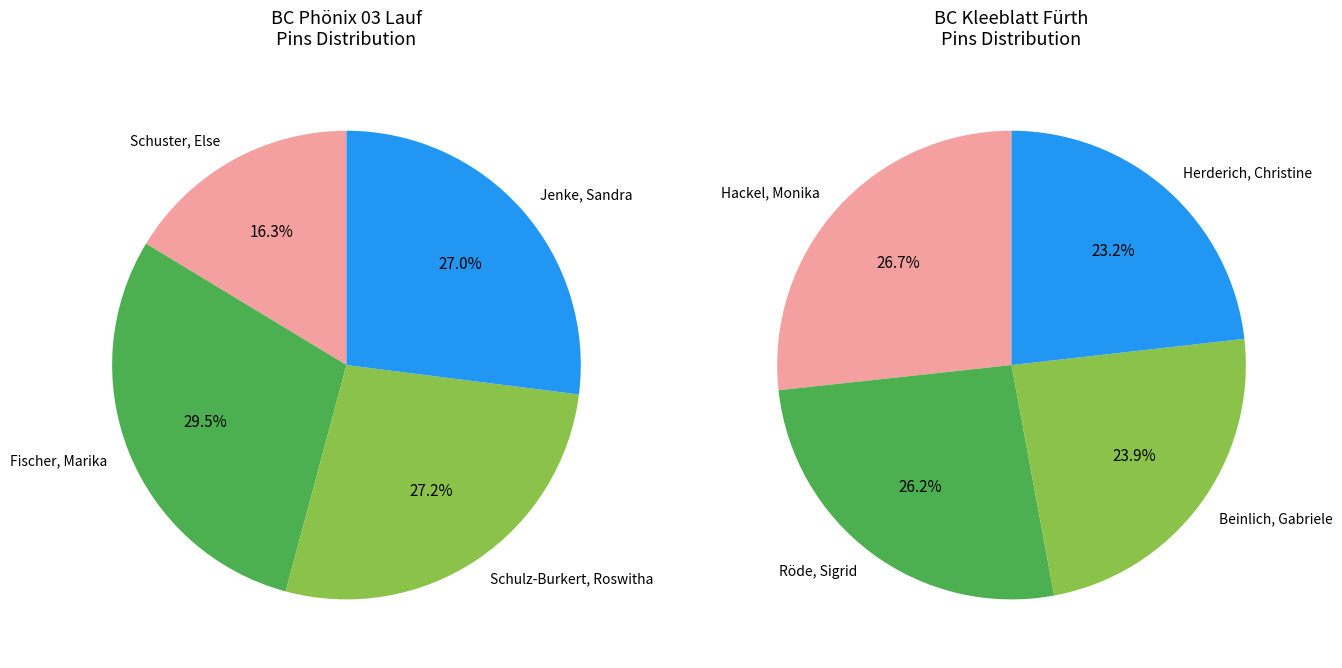

Count the number of slices in the pie.

8